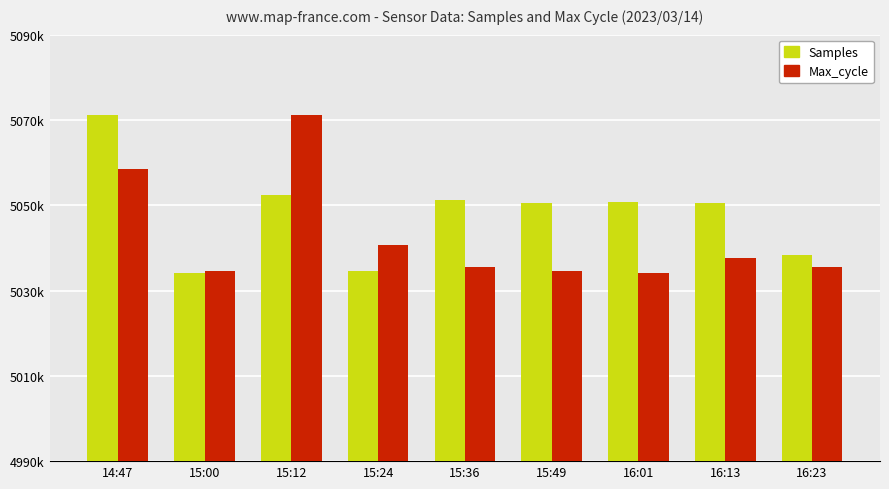

What is the label of the 2nd bar from the left?

15:00